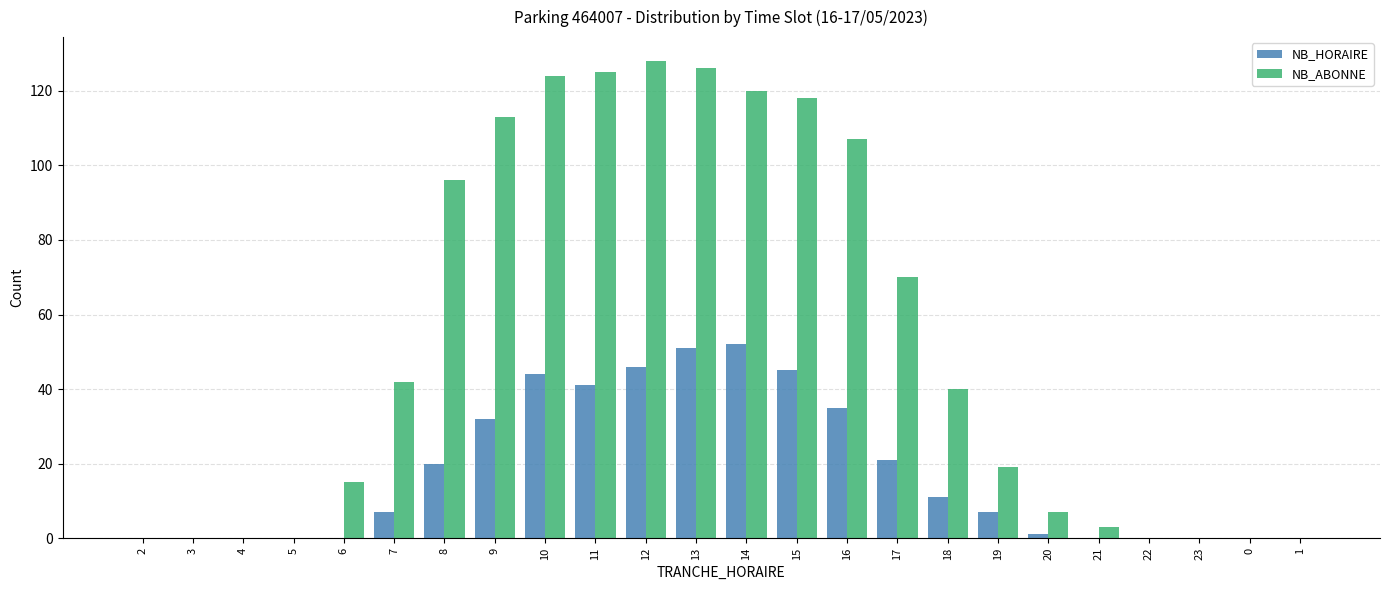

What is the spread (max minus min) of values at 10?

80